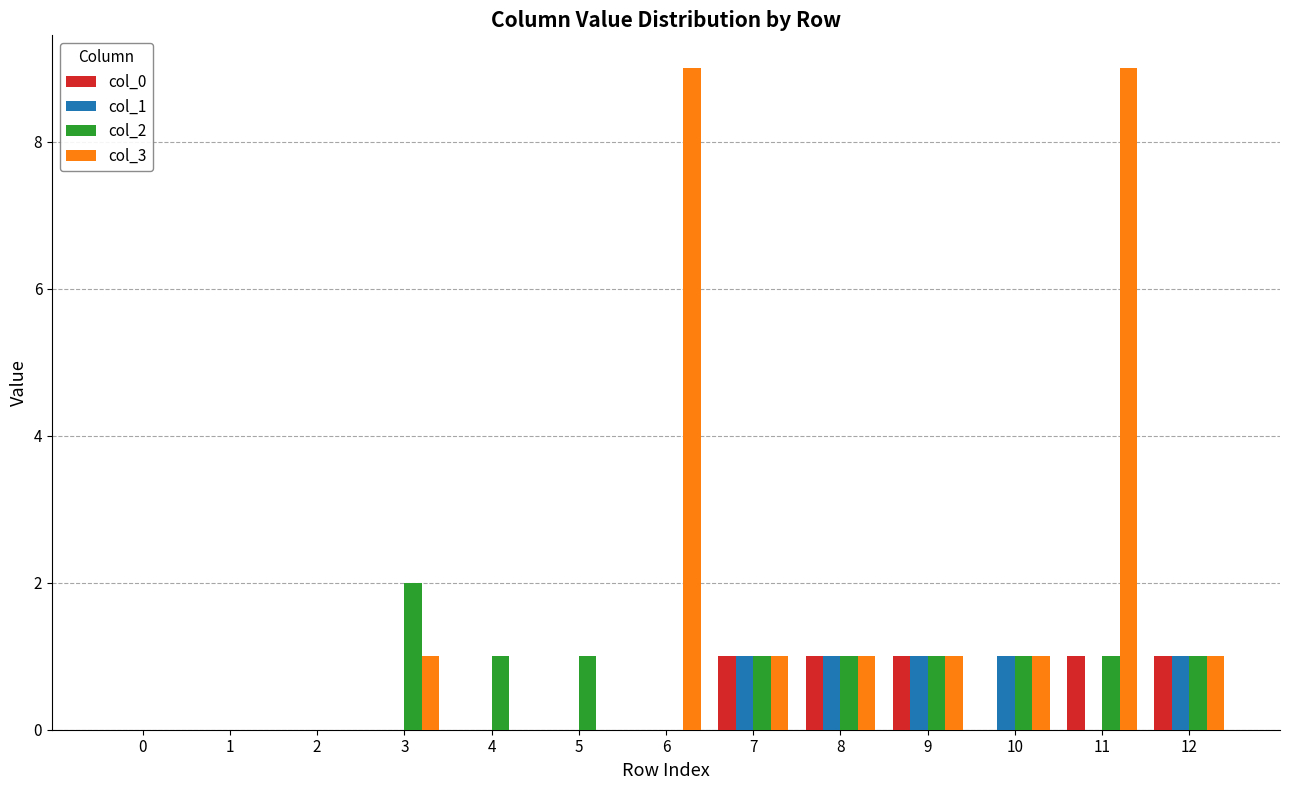

What is the maximum value for col_3?

9